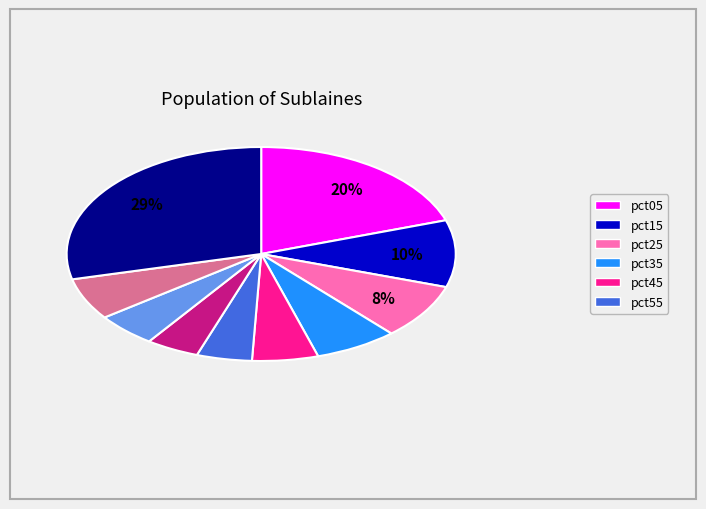

To the nearest percent, what is the average slice percentage?

10%